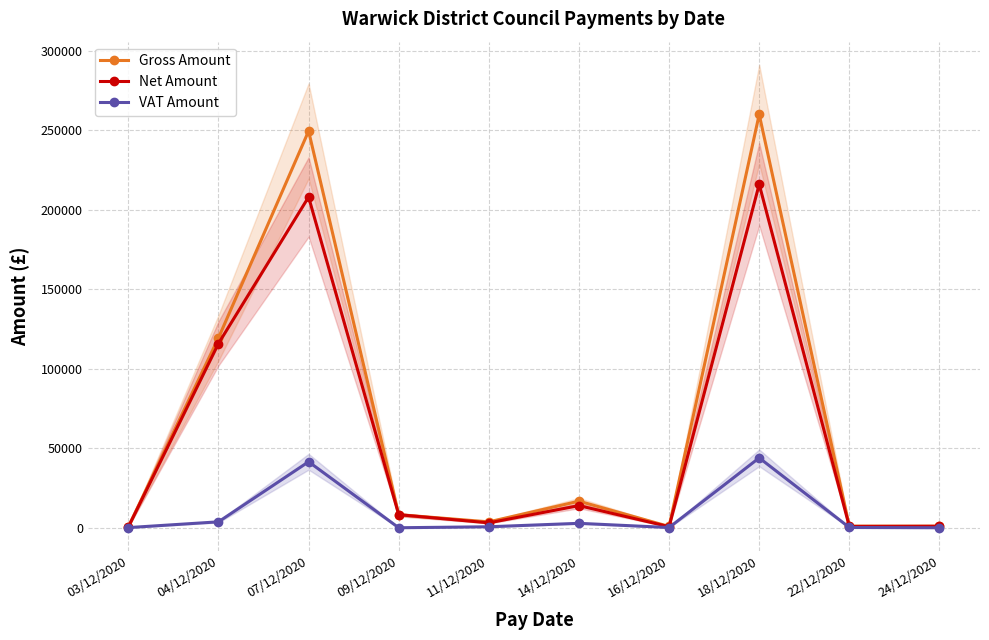

At 03/12/2020, list the series in order from smallest to largest.

VAT Amount, Net Amount, Gross Amount